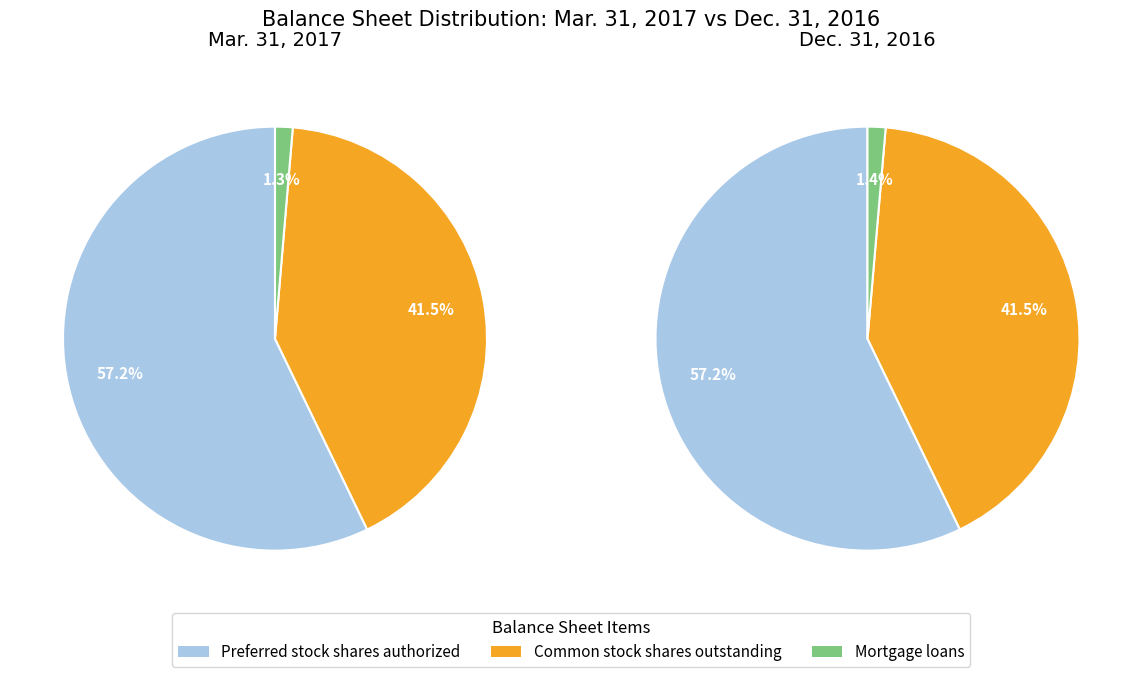

What is the total percentage of Preferred stock shares authorized and Mortgage loans?

58.5%